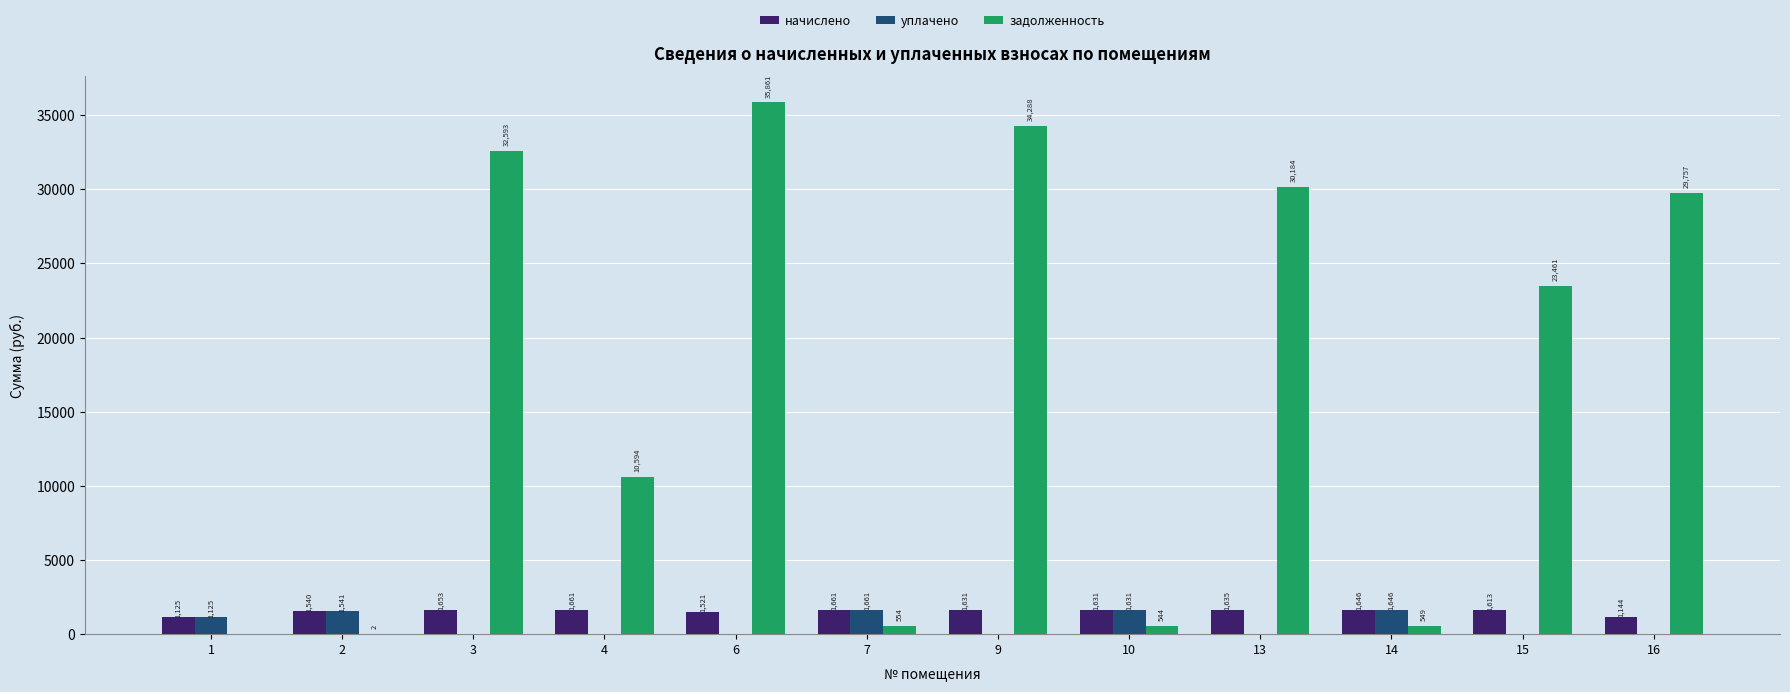

What are all the series names shown in the legend?

начислено, уплачено, задолженность